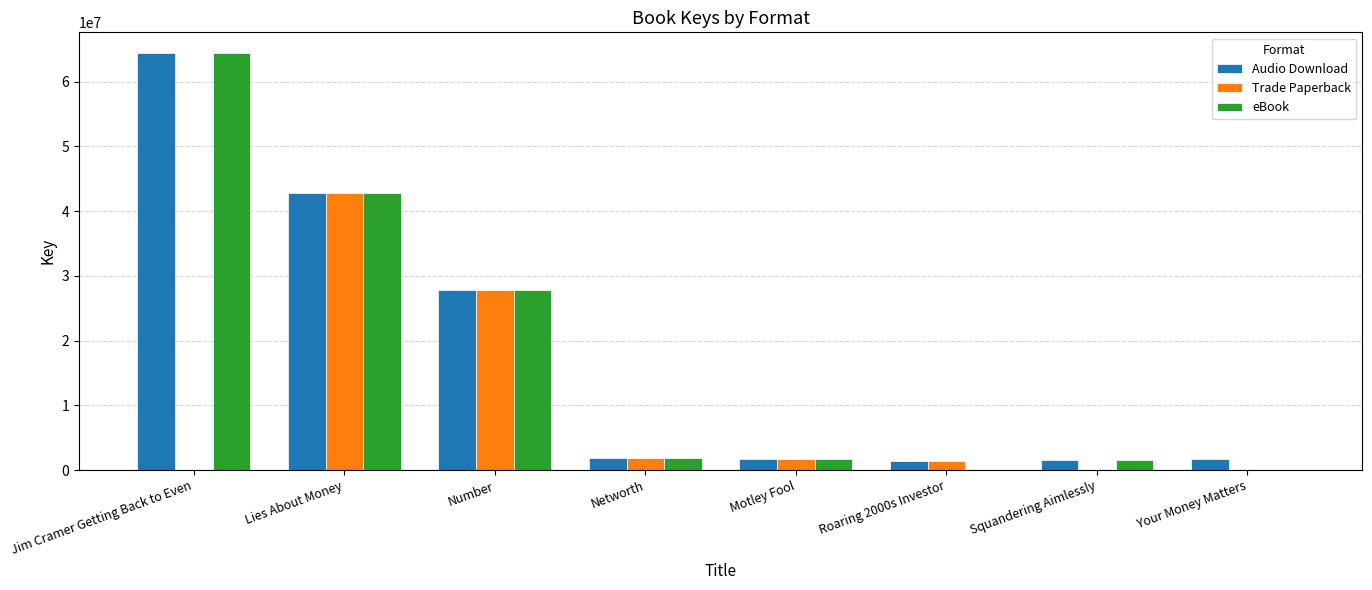

The value of Audio Download at Lies About Money is 26553770. True or false?

False